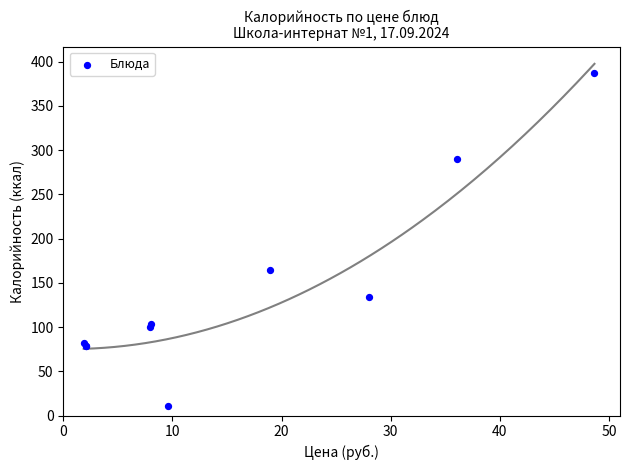

What Y value in the scatter plot is closest to 199?

165